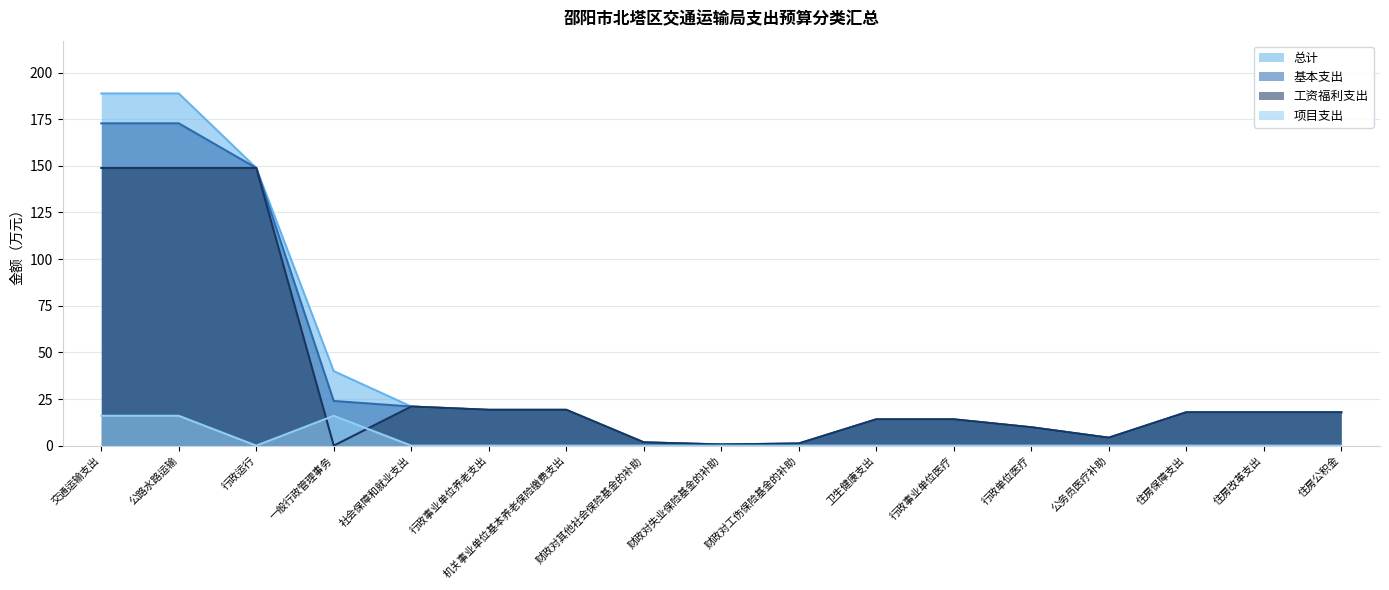

True or false: 工资福利支出 and 基本支出 cross at least once.

False